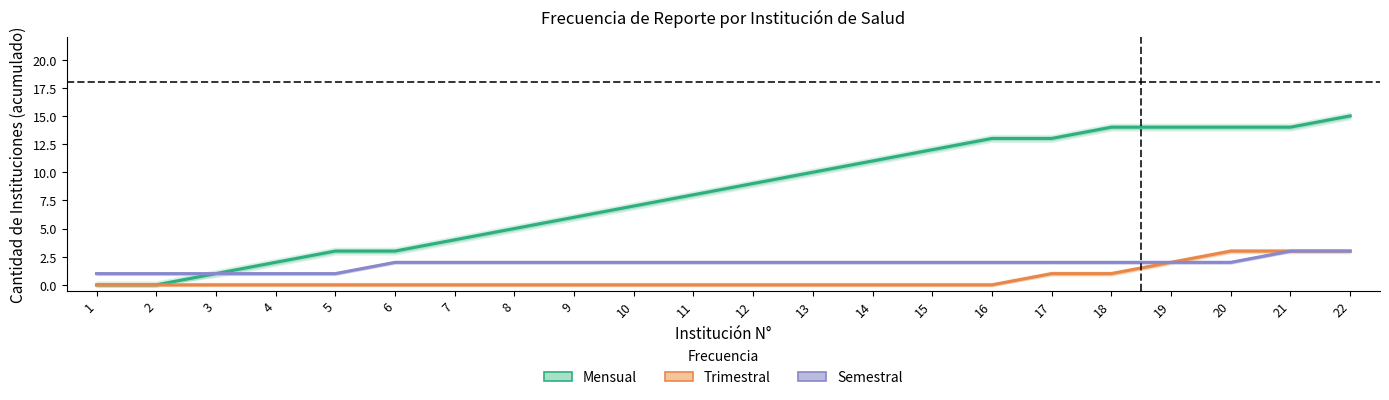

What is the average value of the Mensual series?

8